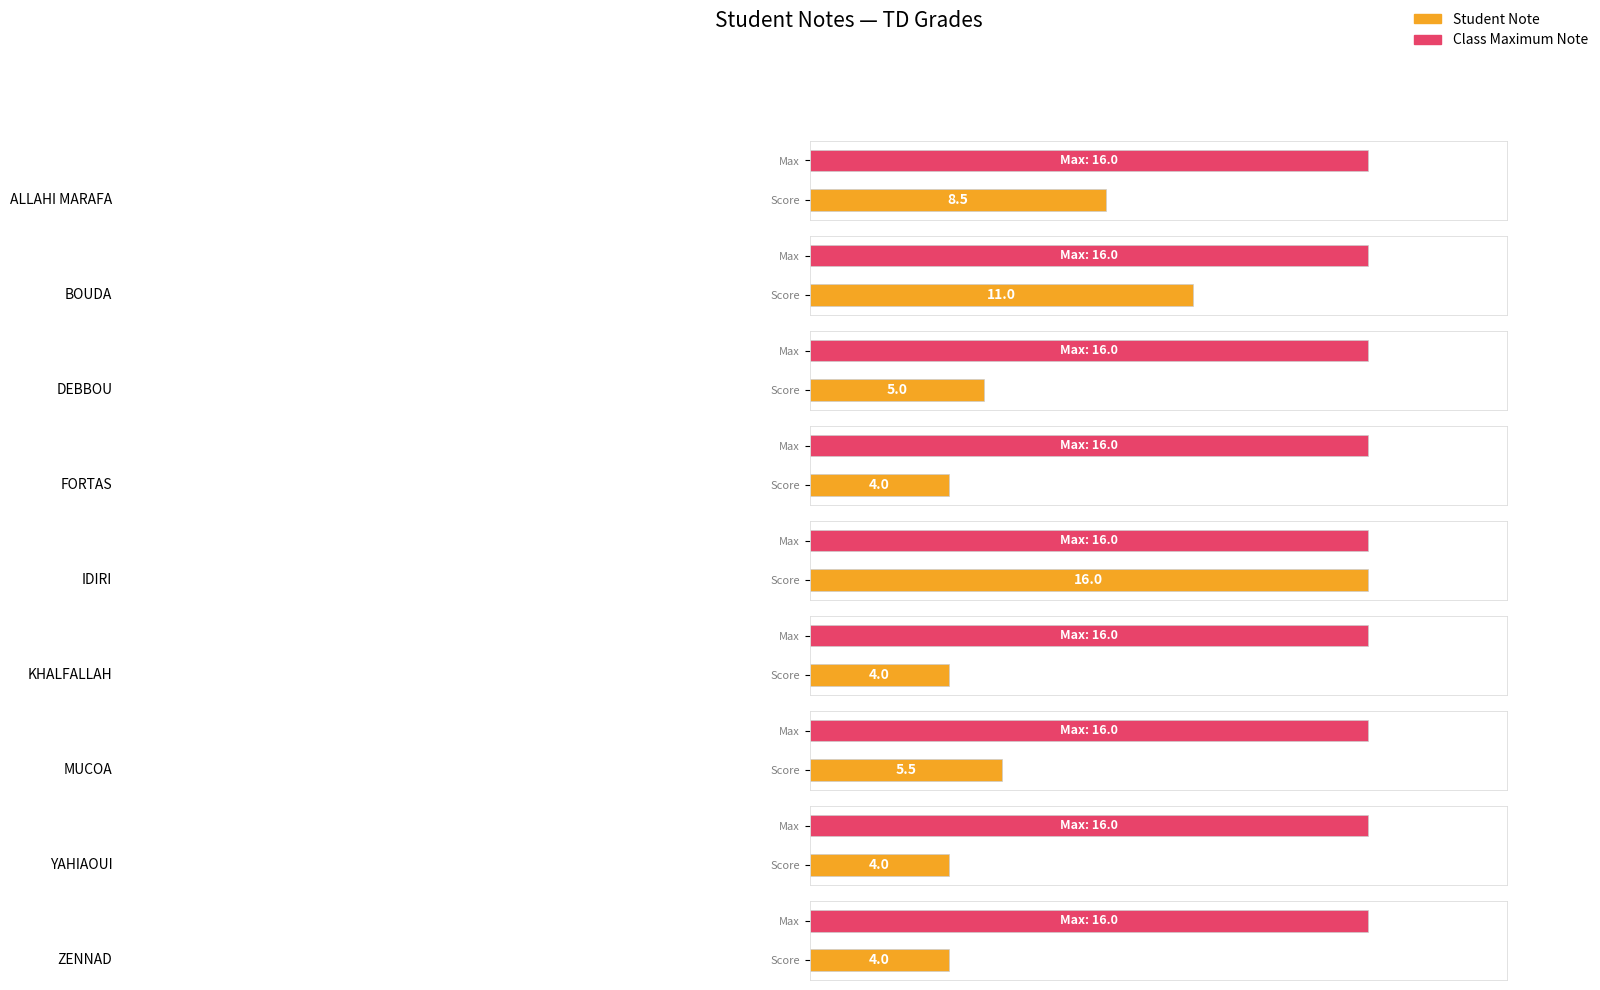

How many data points are above 5?

4